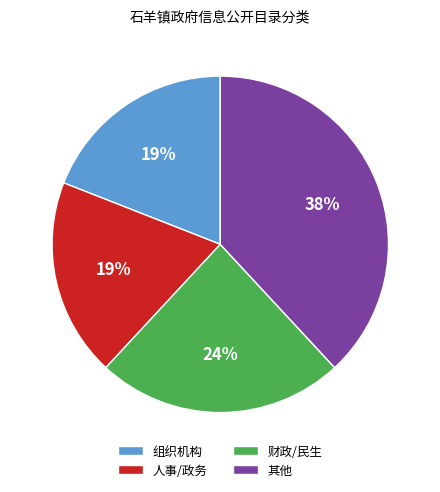

What is the ratio of the value at 组织机构 to the value at 人事/政务?

1.0